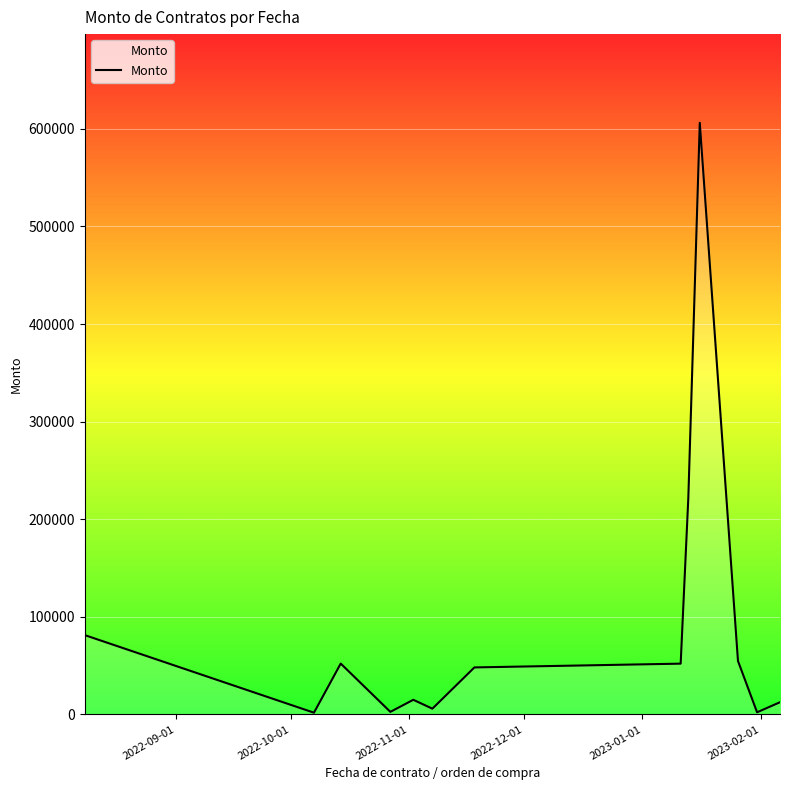

What is the greatest value displayed?

606177.8